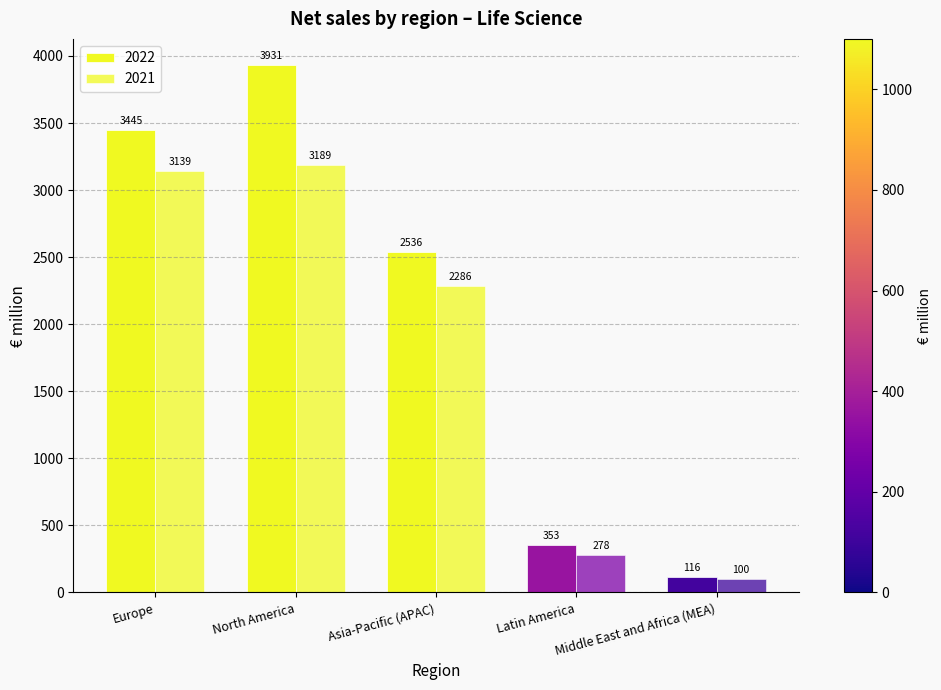

How many groups of bars are there?

5